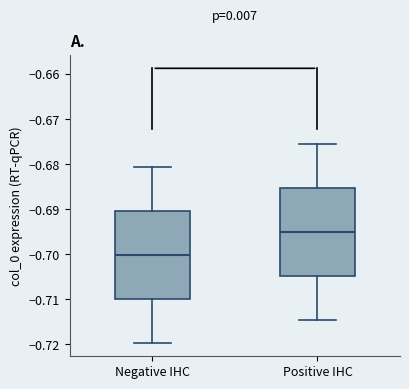

Where does the median line of the box for Negative IHC sit on the y-axis? The values are not printed on the chart, so give them approximately, as read against the axis.

-0.700